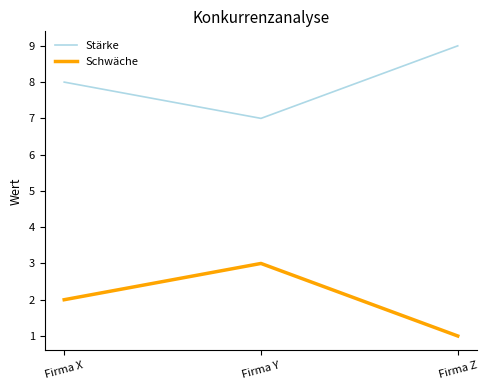

True or false: Stärke has a value of 7 at Firma Y.

True